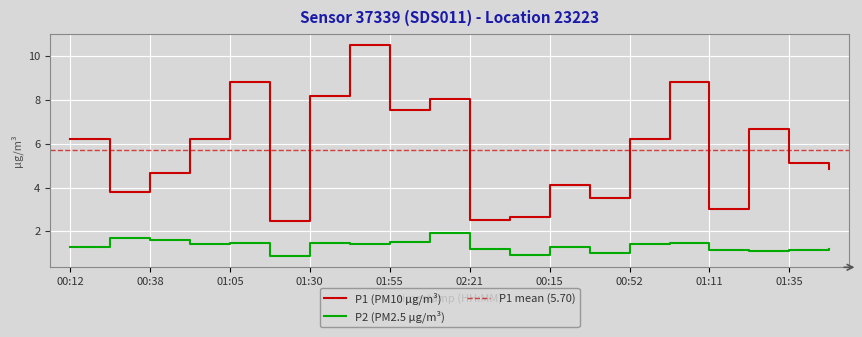

At which category is the sum across all series the highest?

01:42